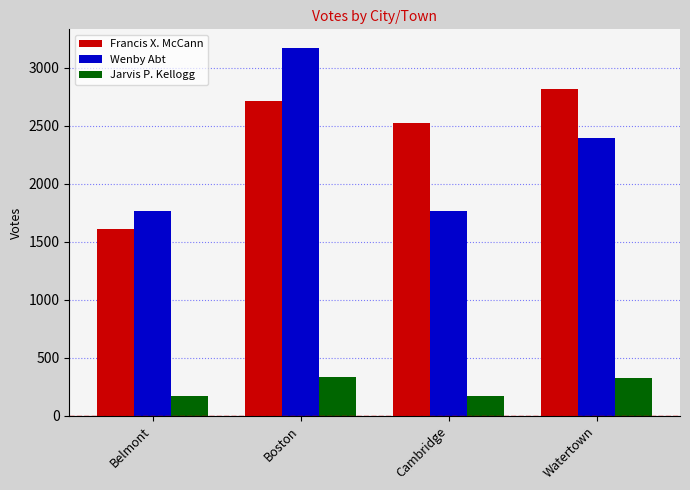

Which category has the highest value across all series?

Boston